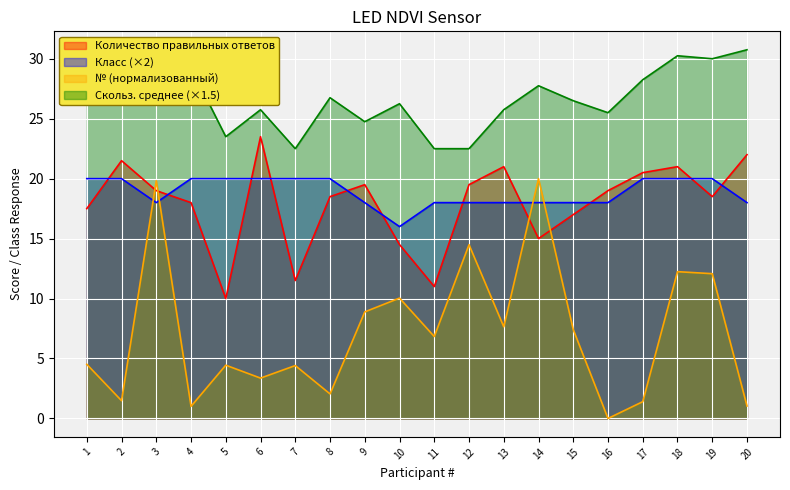

At which label does № (scaled) first exceed 6?

3